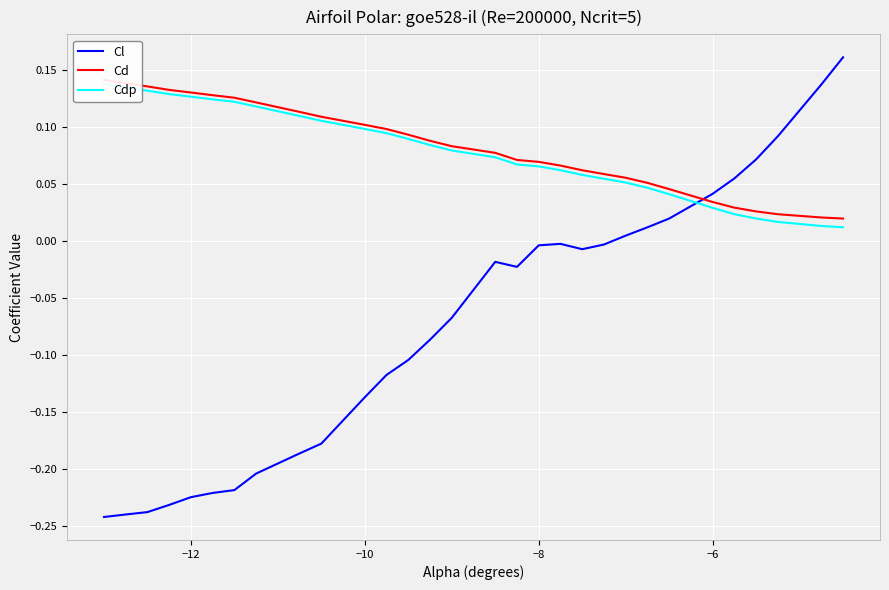

What is the difference between the maximum and minimum values in the Cdp series?

0.1